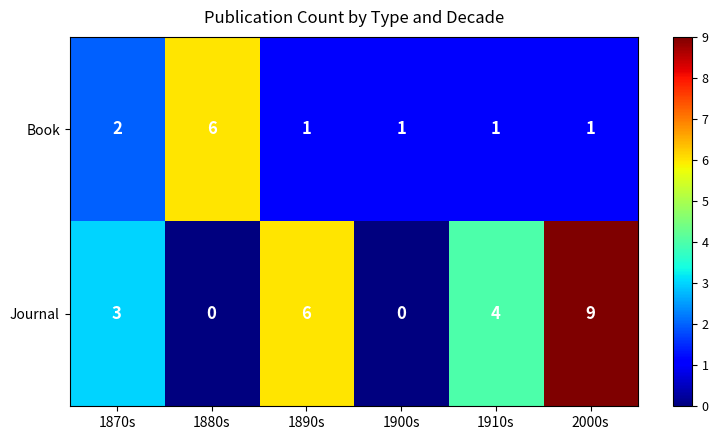

At which label does Journal reach its peak?

2000s